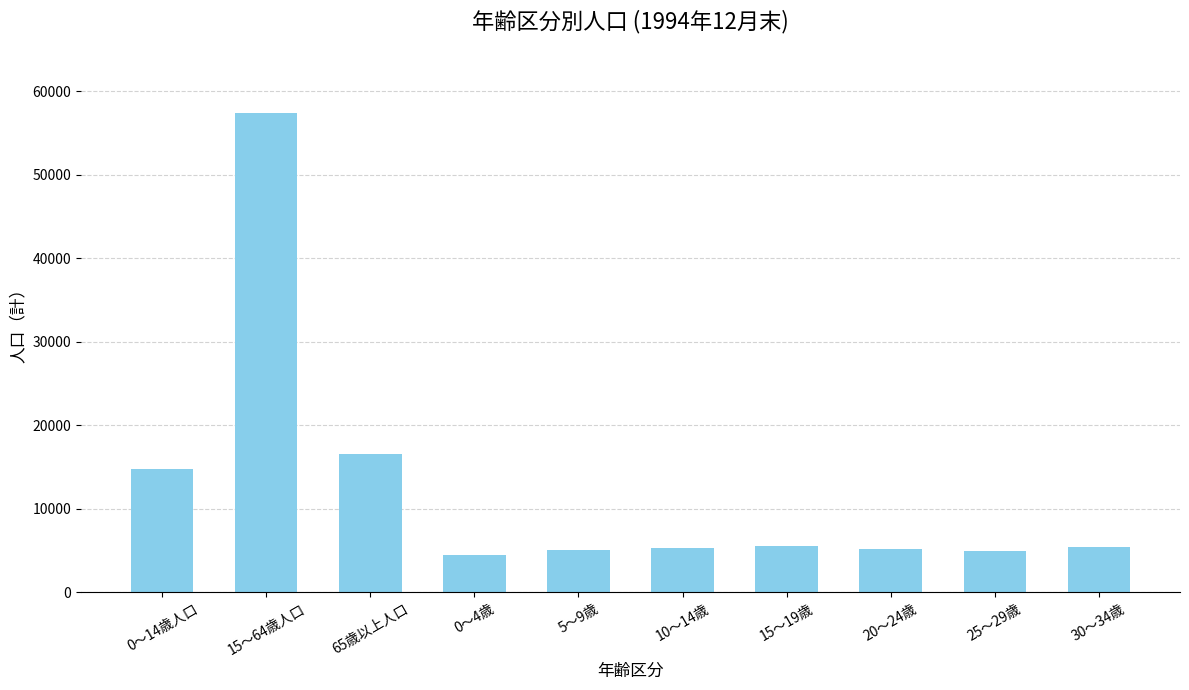

What is the average value?

12467